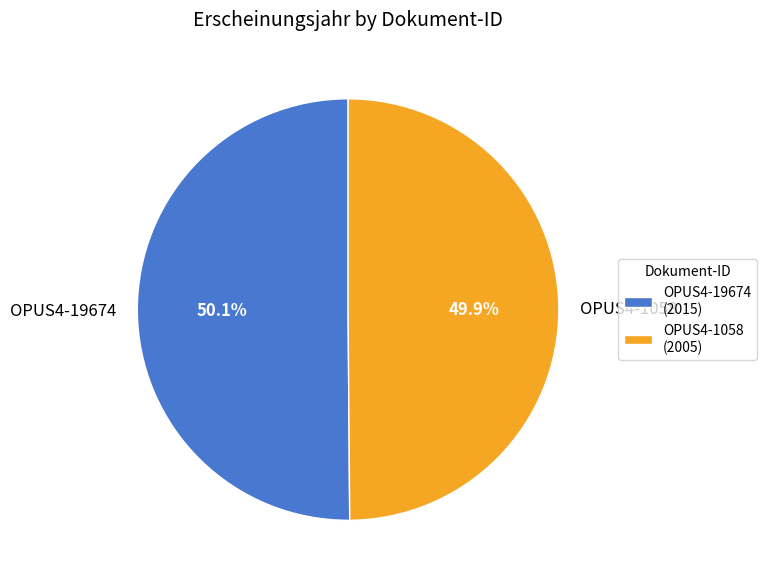

What percentage is NOT represented by OPUS4-19674?

49.9%